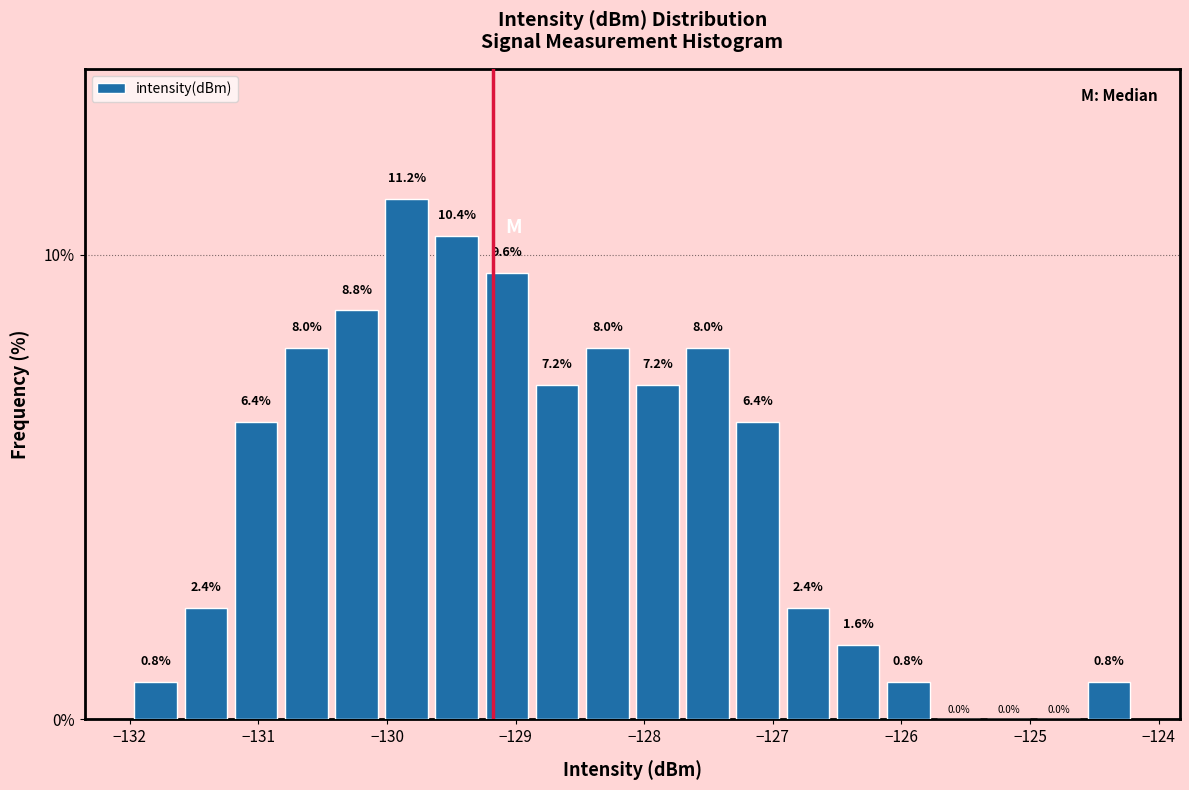

Around what value on the x-axis is the tallest bar? Give the approximate position of its centre, as read against the axis.

-129.8